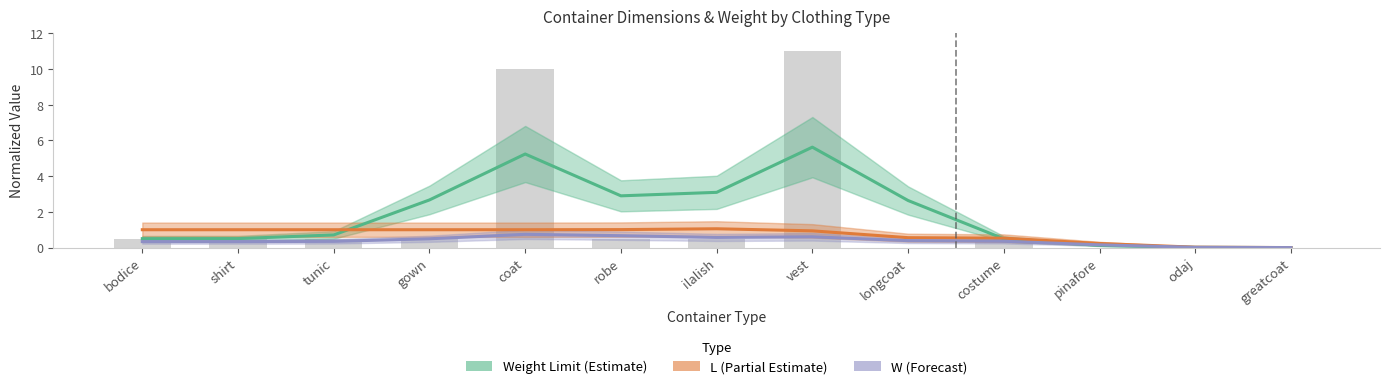

What is the sum of the Weight Limit (Estimate) values at costume and tunic?

1.2